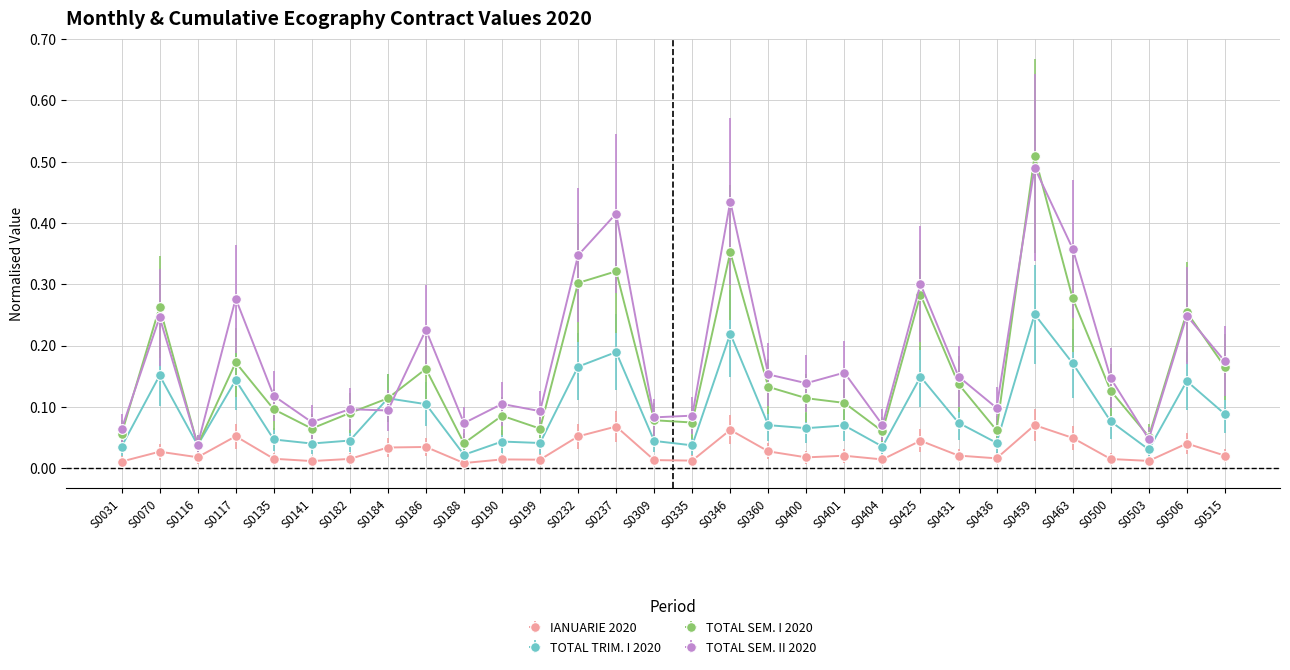

Where is TOTAL TRIM. I 2020 nearest to the value 0?

S0188